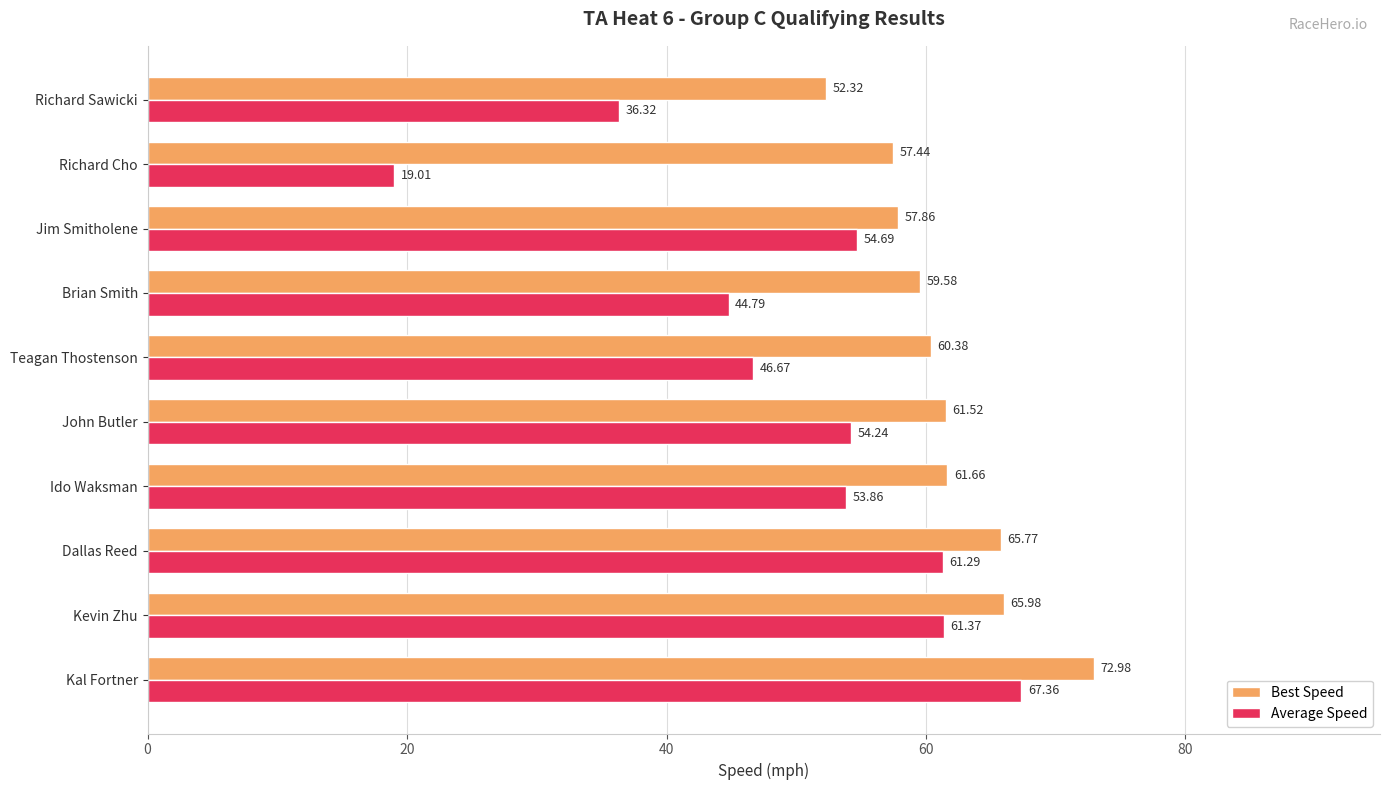

What are all the series names shown in the legend?

Best Speed, Average Speed